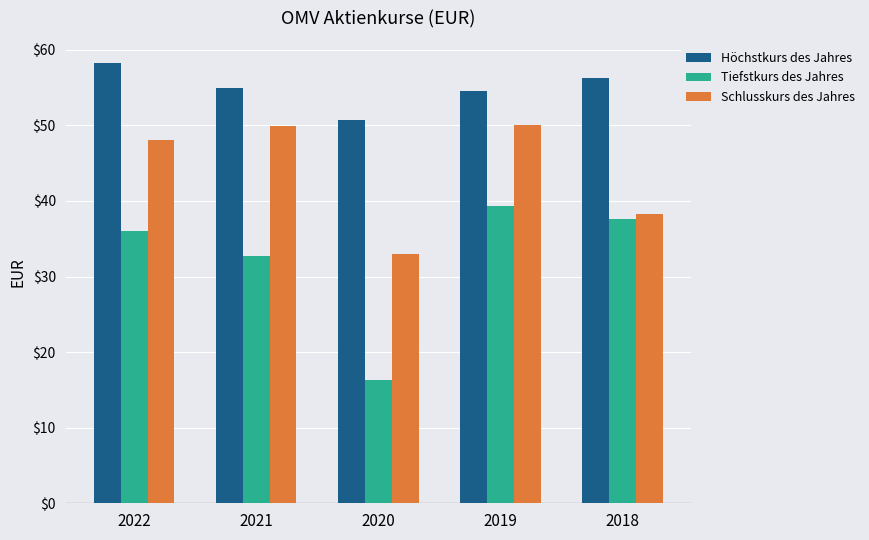

Does the chart contain stacked bars?

No